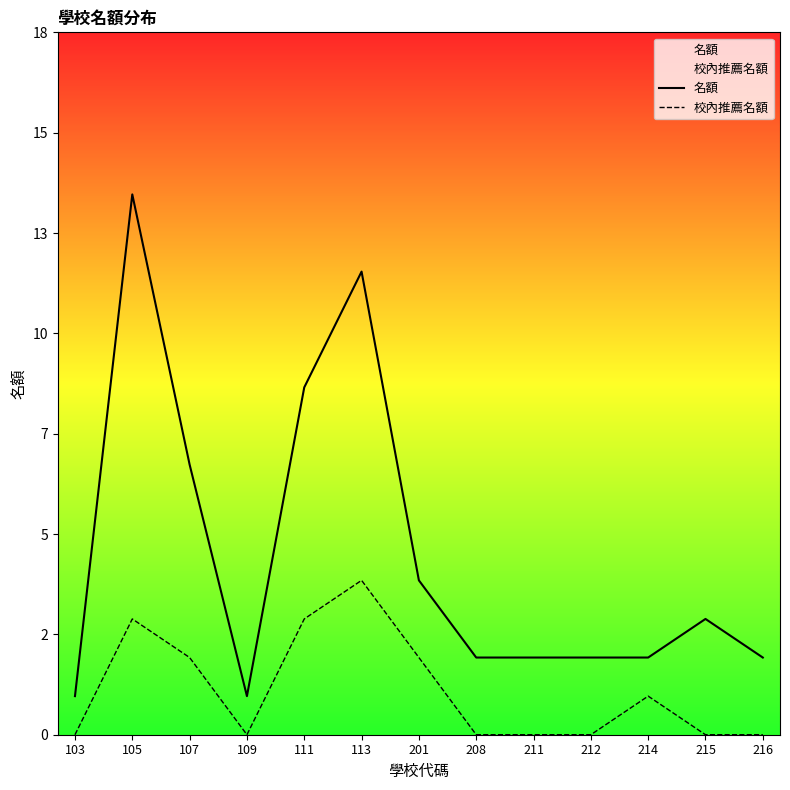

Which series changed the most between 109 and 211?

名額